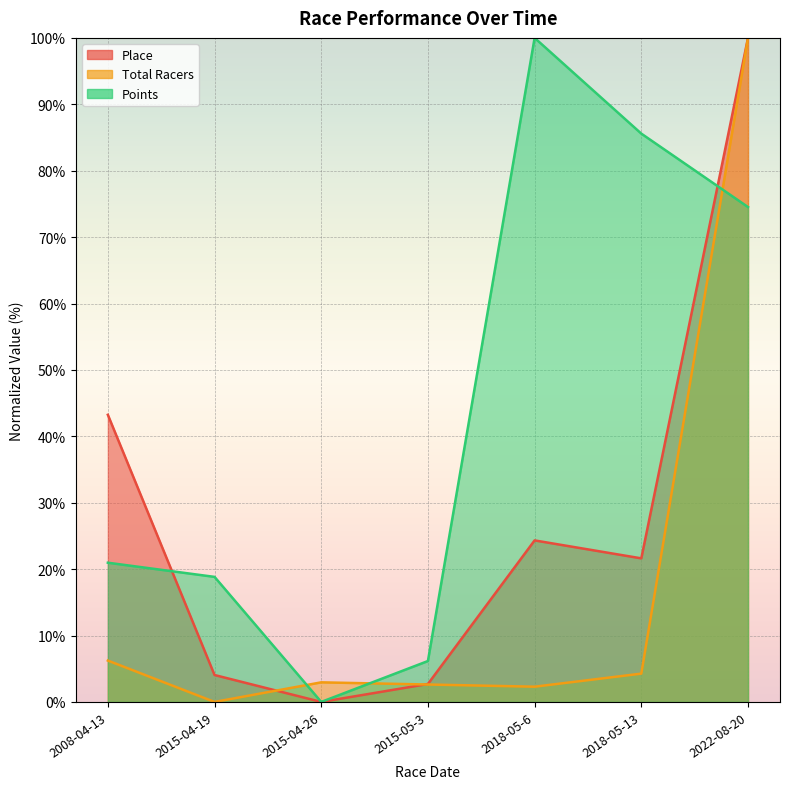

Rank the series by their average value, from highest to lowest.

Points, Place, Total Racers